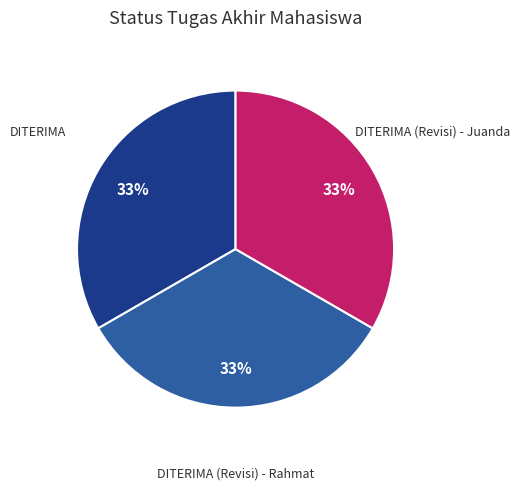

Is there a majority slice in this chart?

No